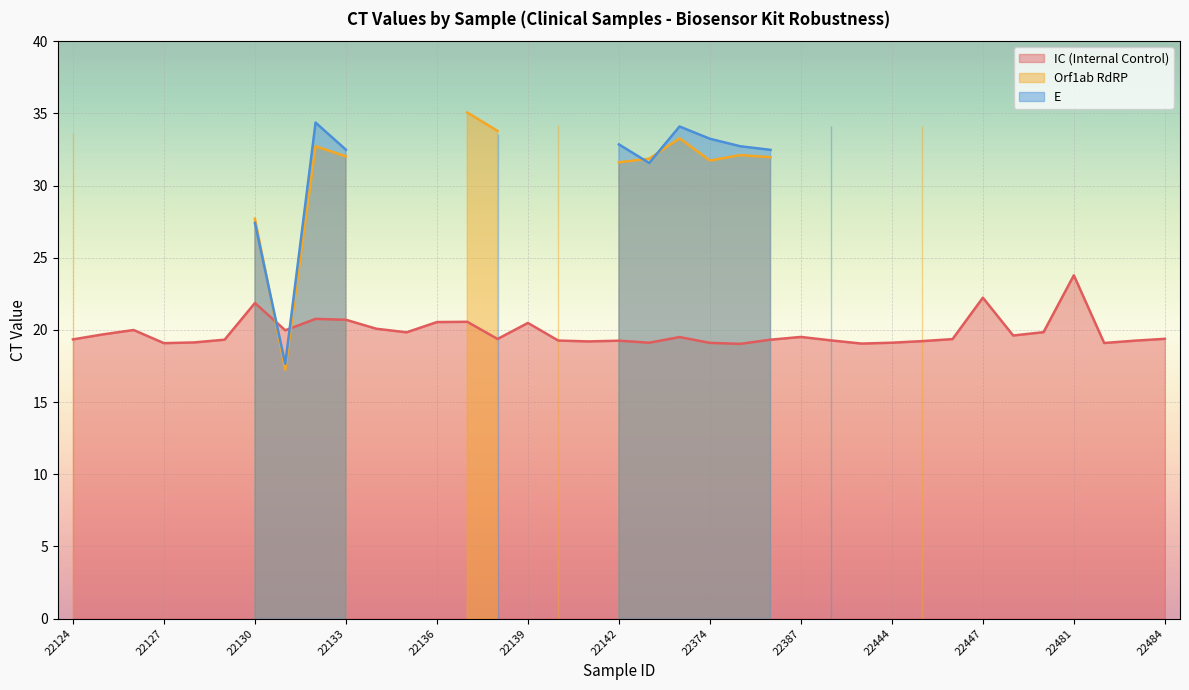

Reading left to right, what are all the values shown in this chart?

IC (Internal Control): 22124=19.3	22125=19.7	22126=20.0	22127=19.1	22128=19.1	22129=19.3	22130=21.9	22131=20.0	22132=20.8	22133=20.7	22134=20.1	22135=19.8	22136=20.5	22137=20.6	22138=19.4	22139=20.5	22140=19.3	22141=19.2	22142=19.2	22372=19.1	22373=19.5	22374=19.1	22375=19.0	22376=19.3	22387=19.5	22416=19.3	22438=19.1	22444=19.1	22445=19.2	22446=19.4	22447=22.2	22479=19.6	22480=19.8	22481=23.8	22482=19.1	22483=19.2	22484=19.4
Orf1ab RdRP: 22124=33.7	22125=0.0	22126=0.0	22127=0.0	22128=0.0	22129=0.0	22130=27.7	22131=17.2	22132=32.7	22133=32.0	22134=0.0	22135=0.0	22136=0.0	22137=35.1	22138=33.8	22139=0.0	22140=34.2	22141=0.0	22142=31.6	22372=31.9	22373=33.3	22374=31.7	22375=32.1	22376=32.0	22387=0.0	22416=0.0	22438=0.0	22444=0.0	22445=34.1	22446=0.0	22447=0.0	22479=0.0	22480=0.0	22481=0.0	22482=0.0	22483=0.0	22484=0.0
E: 22124=0.0	22125=0.0	22126=0.0	22127=0.0	22128=0.0	22129=0.0	22130=27.4	22131=17.6	22132=34.4	22133=32.5	22134=0.0	22135=0.0	22136=0.0	22137=0.0	22138=33.6	22139=0.0	22140=0.0	22141=0.0	22142=32.9	22372=31.6	22373=34.1	22374=33.2	22375=32.7	22376=32.5	22387=0.0	22416=34.1	22438=0.0	22444=0.0	22445=0.0	22446=0.0	22447=0.0	22479=0.0	22480=0.0	22481=0.0	22482=0.0	22483=0.0	22484=0.0